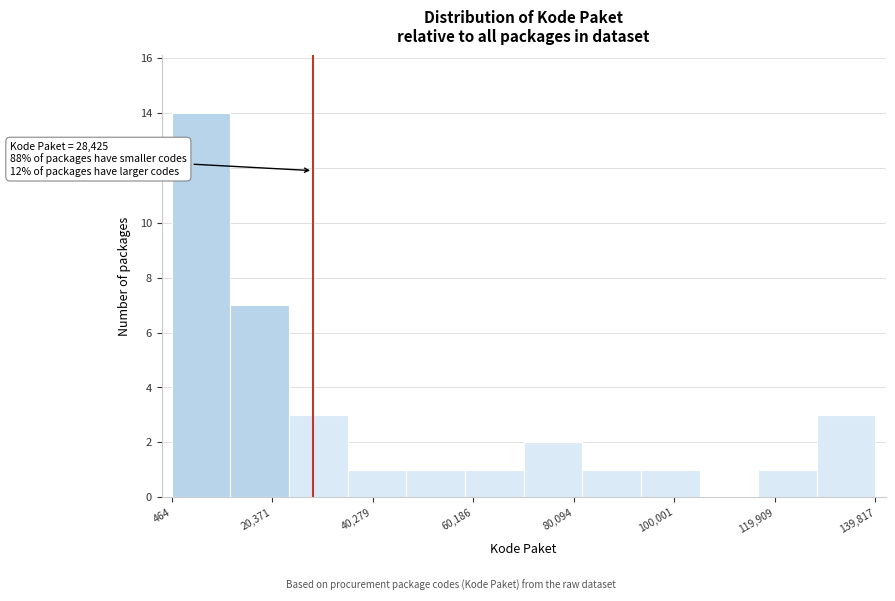

Over which range of the x-axis is the bar tallest?

0 to 12000